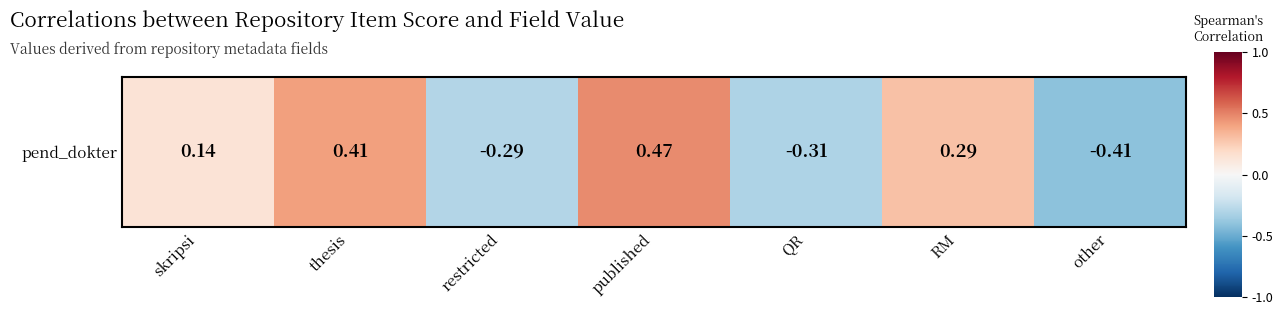

What is the greatest value displayed?

0.5